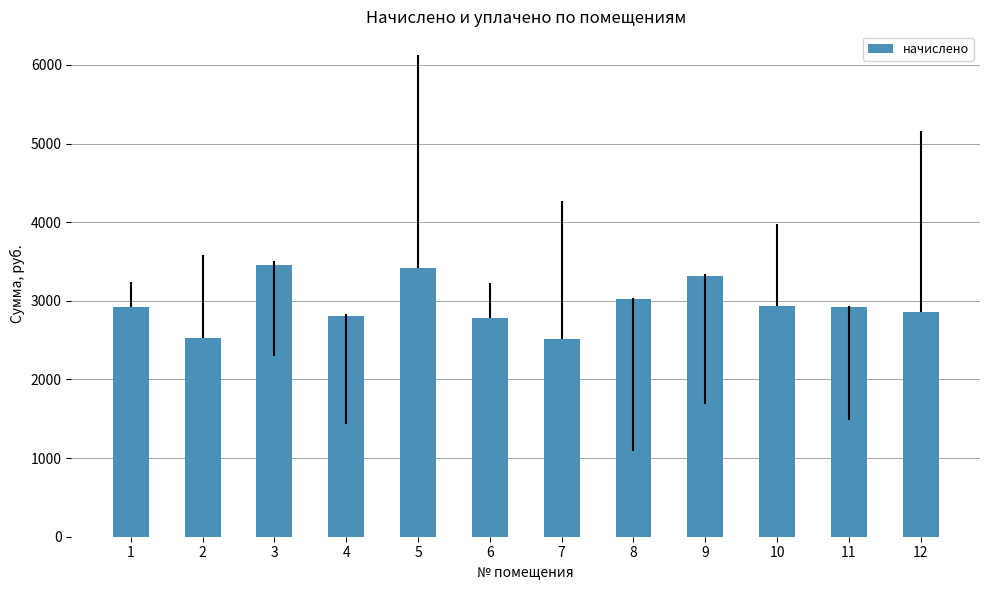

Which has a higher value, 12 or 7?

12